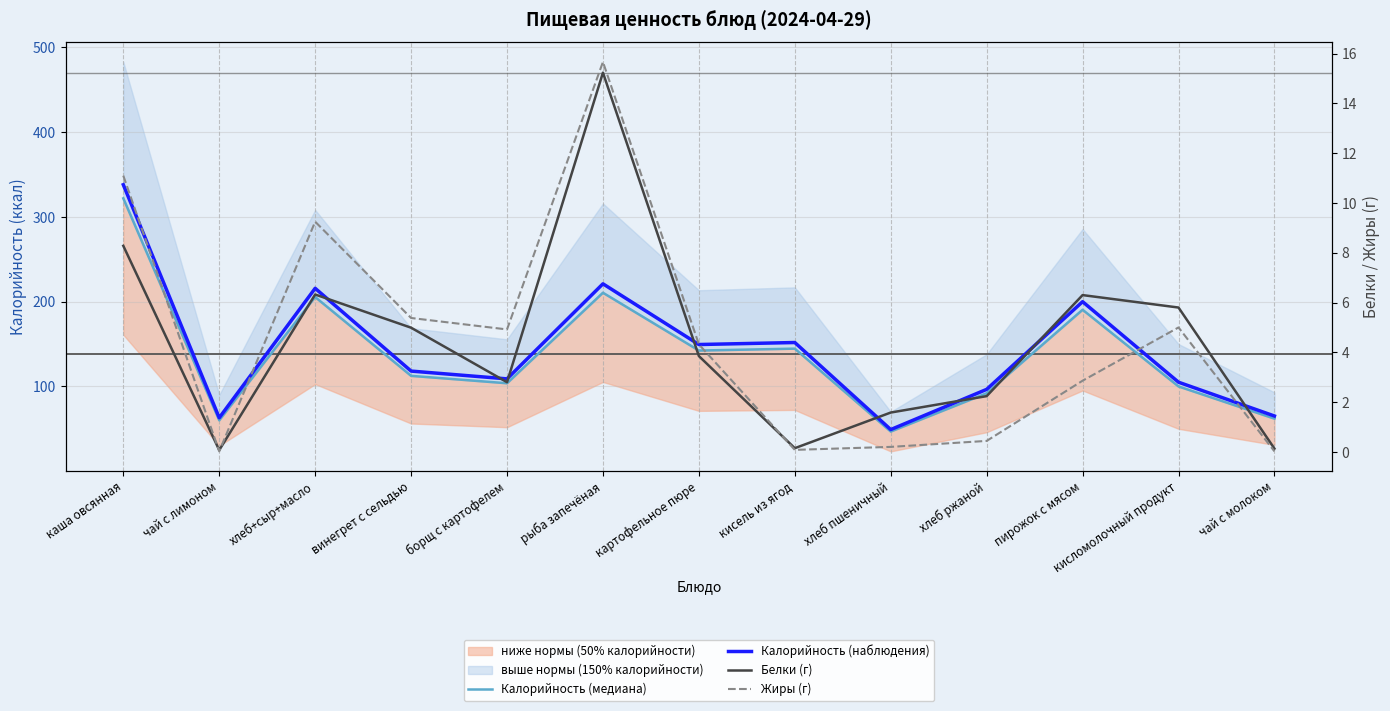

True or false: Калорийность (наблюдения) has a value of 124.2 at рыба запечёная.

False